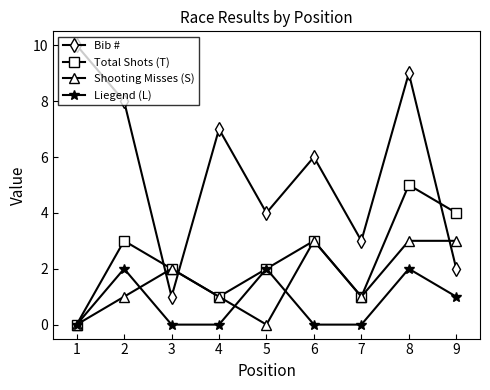

Reading left to right, list all the values displayed in this chart.

Bib #: 1=10	2=8	3=1	4=7	5=4	6=6	7=3	8=9	9=2
Total Shots (T): 1=0	2=3	3=2	4=1	5=2	6=3	7=1	8=5	9=4
Shooting Misses (S): 1=0	2=1	3=2	4=1	5=0	6=3	7=1	8=3	9=3
Liegend (L): 1=0	2=2	3=0	4=0	5=2	6=0	7=0	8=2	9=1